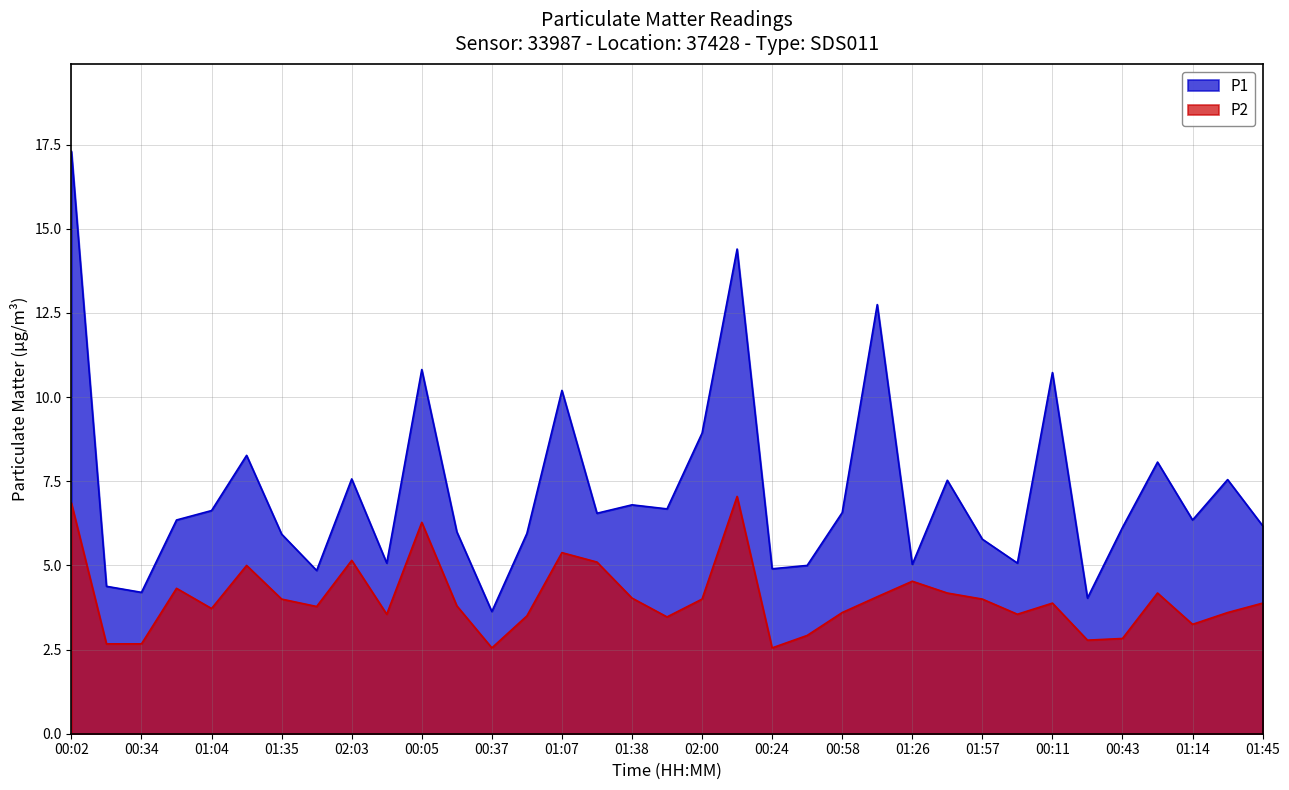

What is the difference between the P1 values at 00:58 and 01:38?

0.2